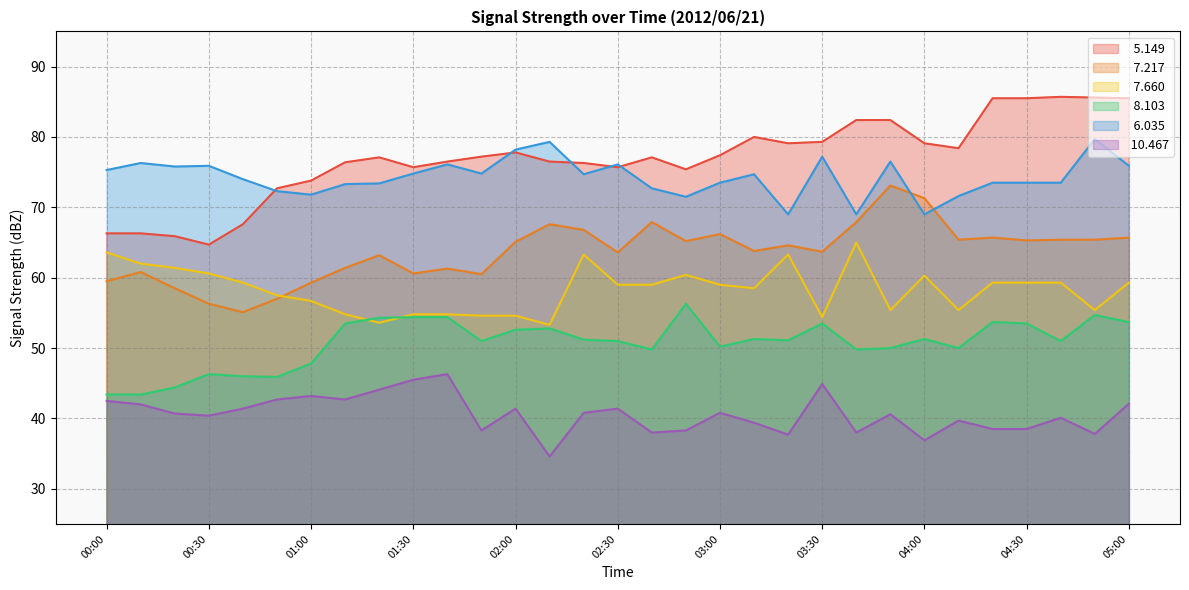

Is it true that   7.217 equals 84.0 at 01:20?

False